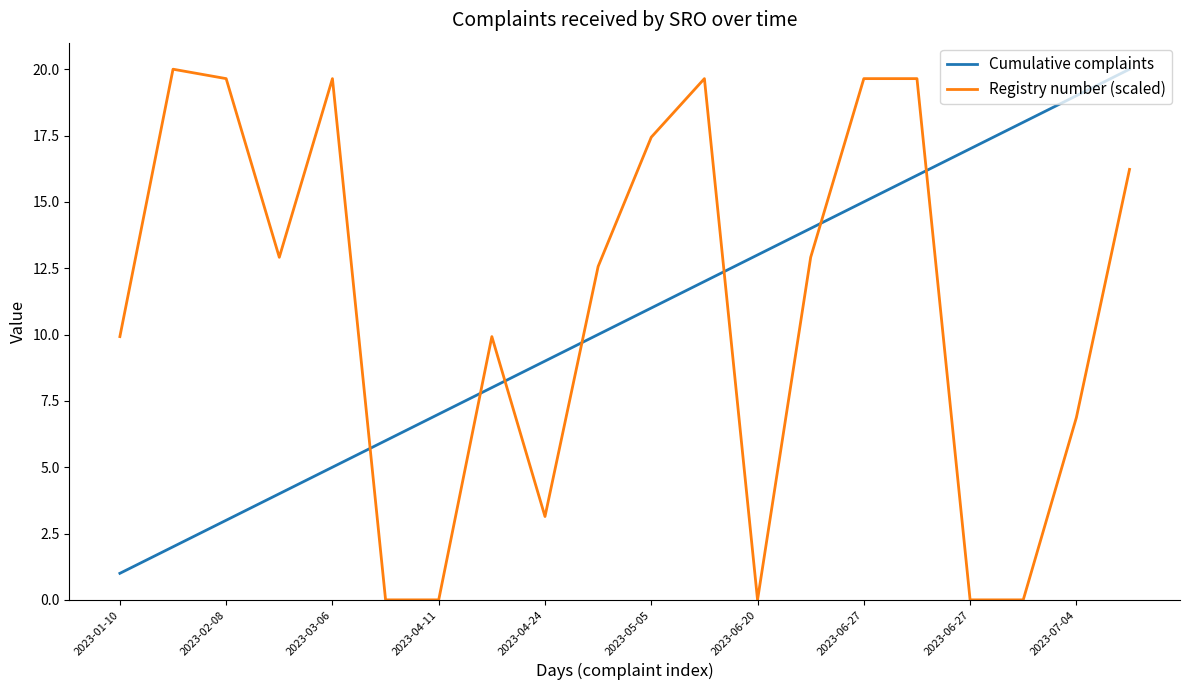

How many values in the Cumulative complaints series are below 11?

10